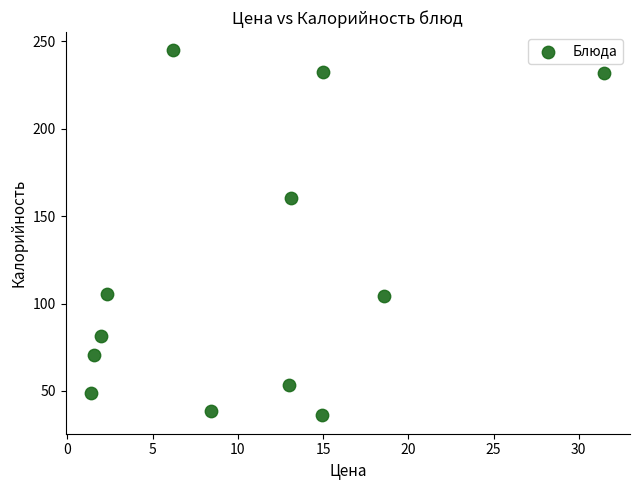

What Y value in the scatter plot is closest to 140?

160.4